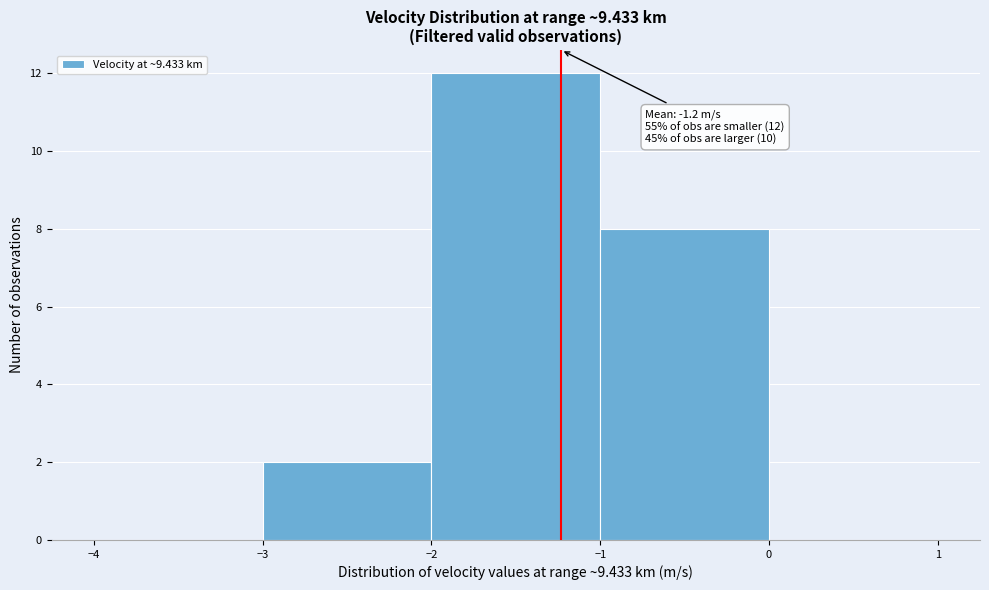

Over which range of the x-axis is the bar tallest?

-2 to -1